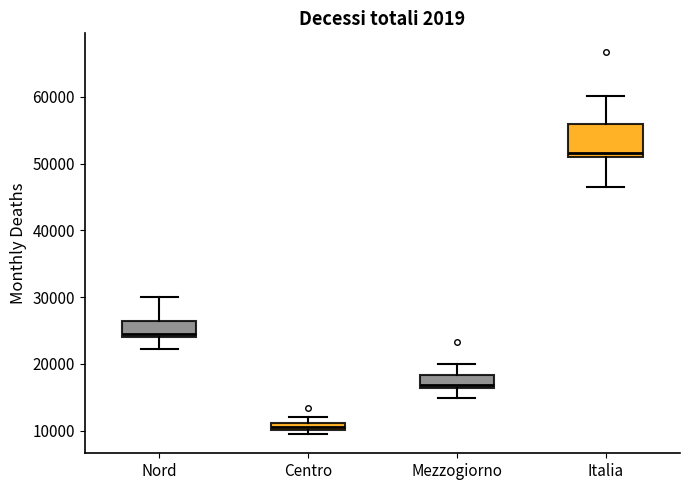

Comparing the boxes themselves (not the whiskers), which one is the tallest?

Italia